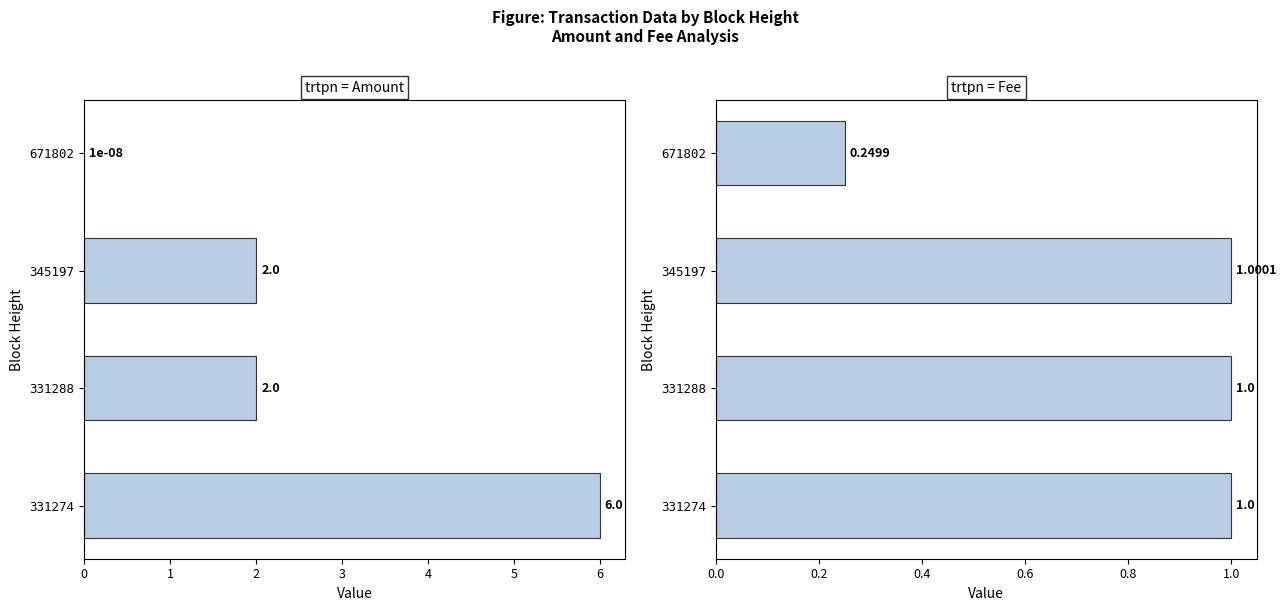

How many data points in Fee are above 1?

1